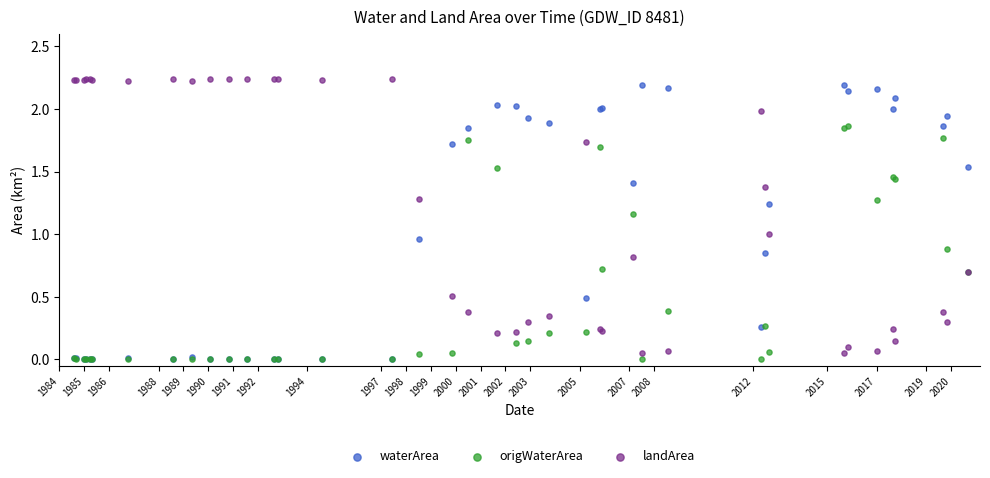

What are all the series names shown in the legend?

waterArea, origWaterArea, landArea